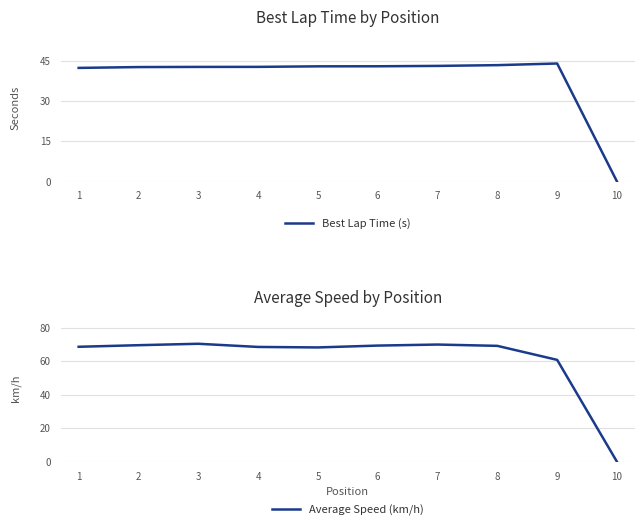

The Best Lap Time (s) series shows 44.0 at 9. True or false?

True